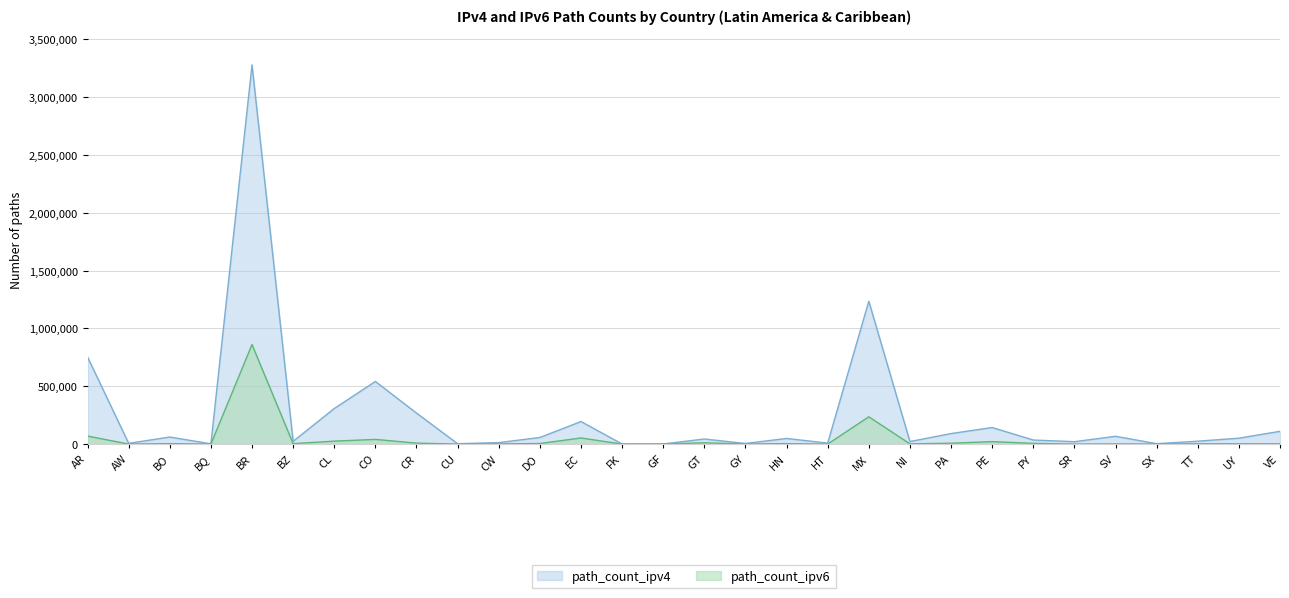

What is the sum of all path_count_ipv4 values?

7424250